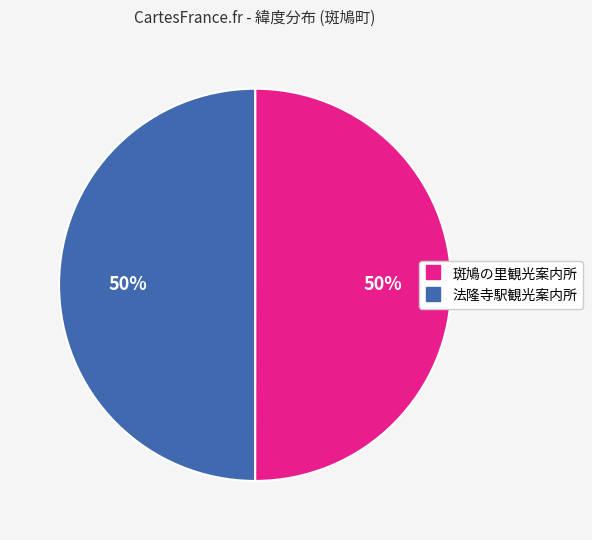

The 法隆寺駅観光案内所 slice represents 60% of the pie. True or false?

False